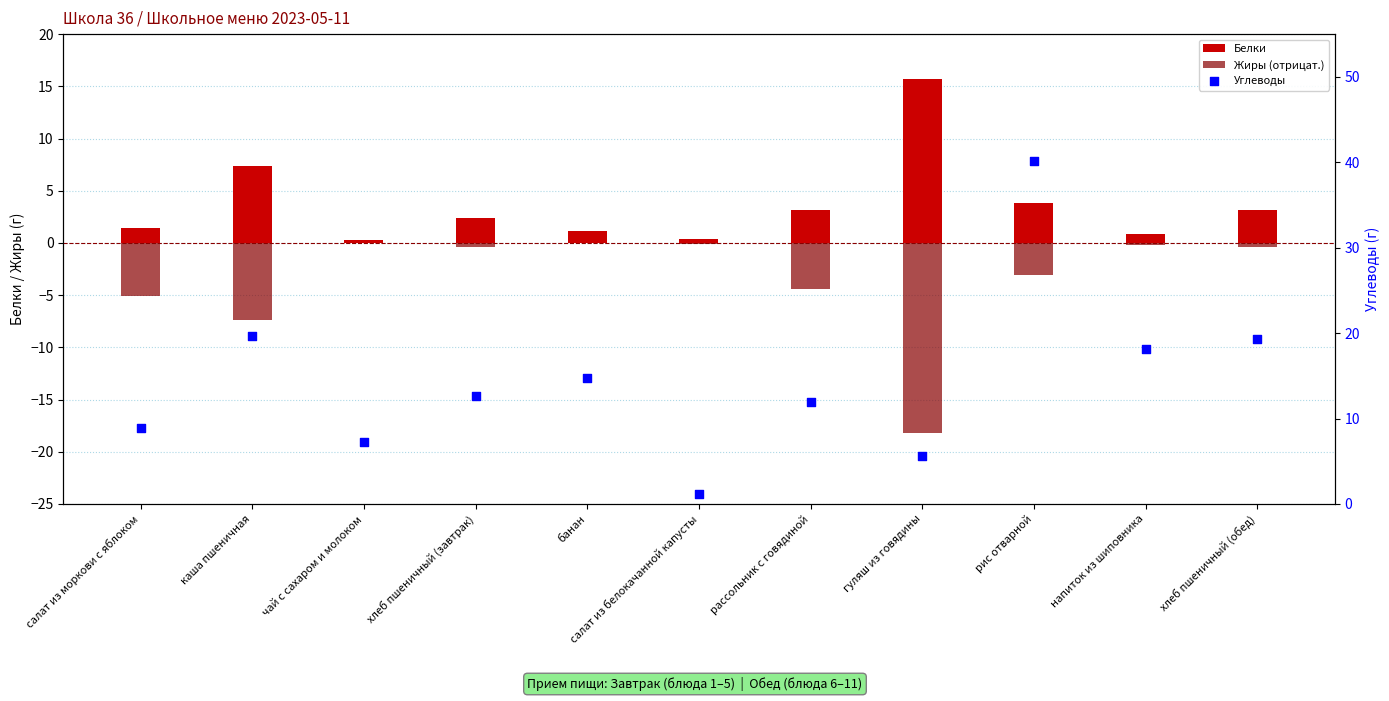

Which series has the largest total across all categories?

Углеводы